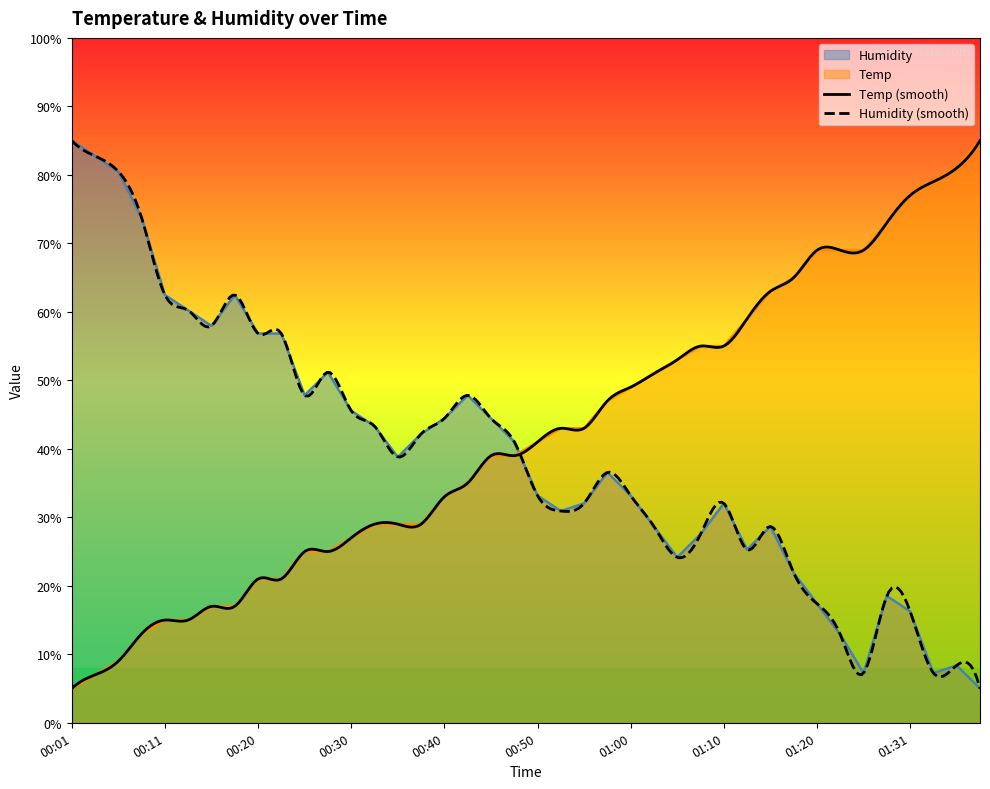

What position from the left is 00:30?

13